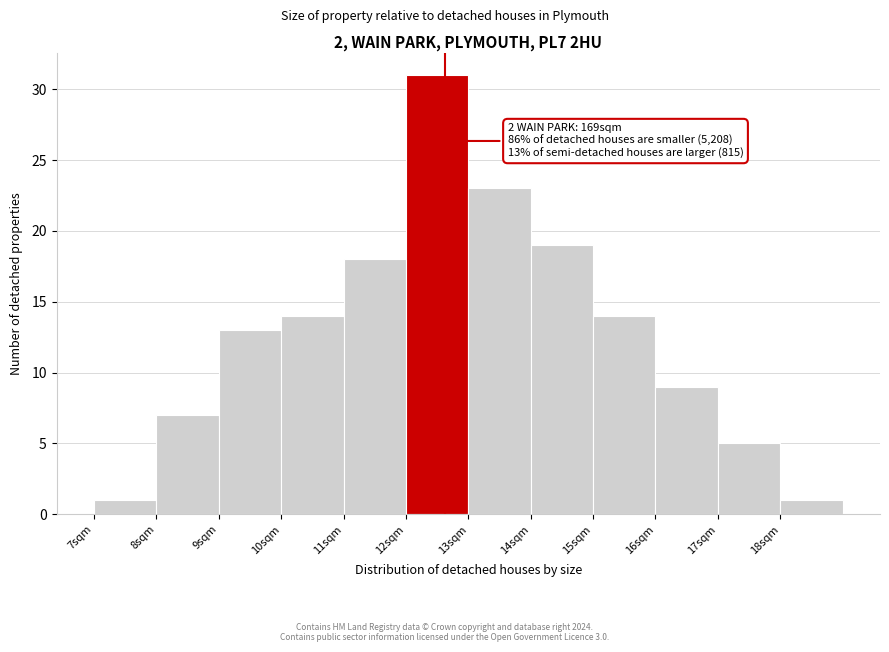

Which range on the x-axis has the tallest bar?

12 to 13